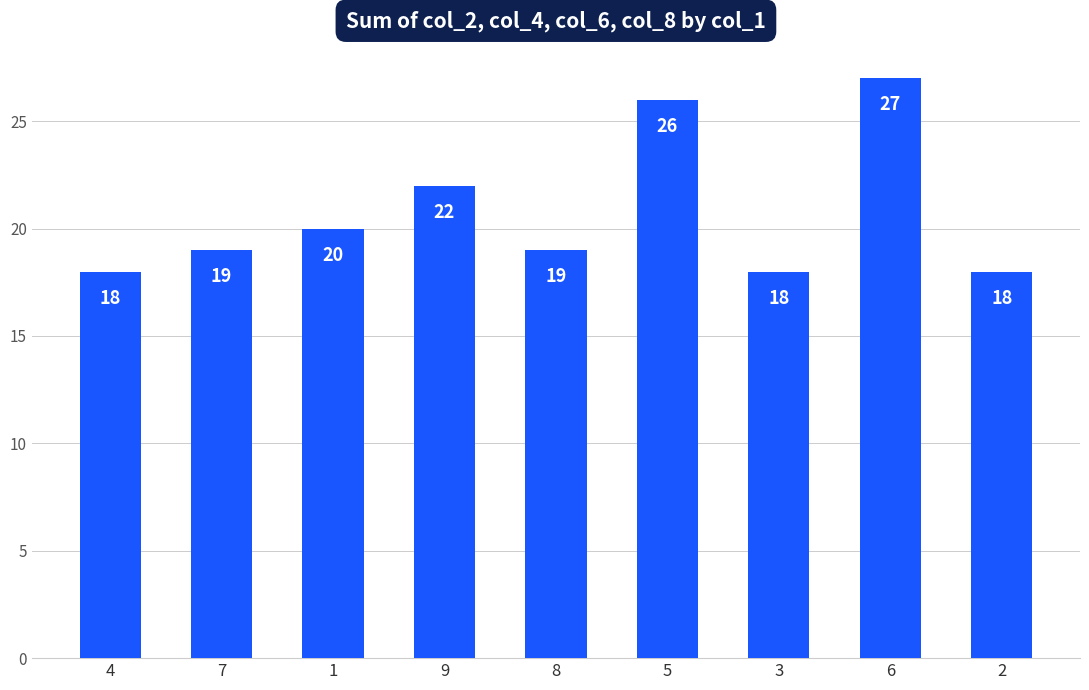

What is the average value?

21